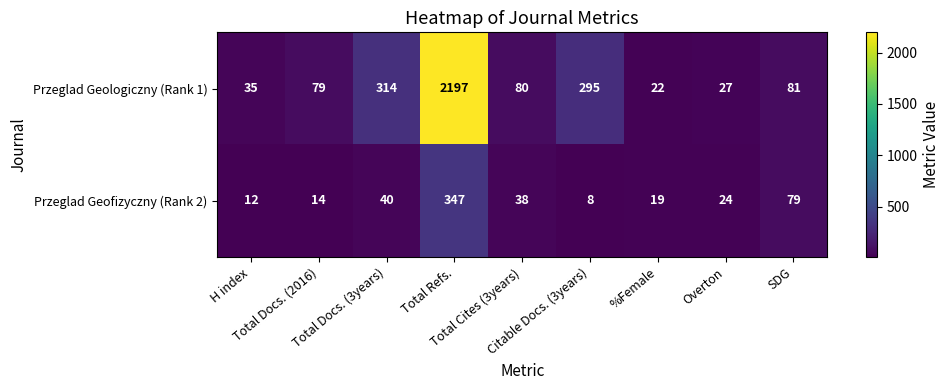

What is the sum of all Przeglad Geofizyczny (Rank 2) values?

581